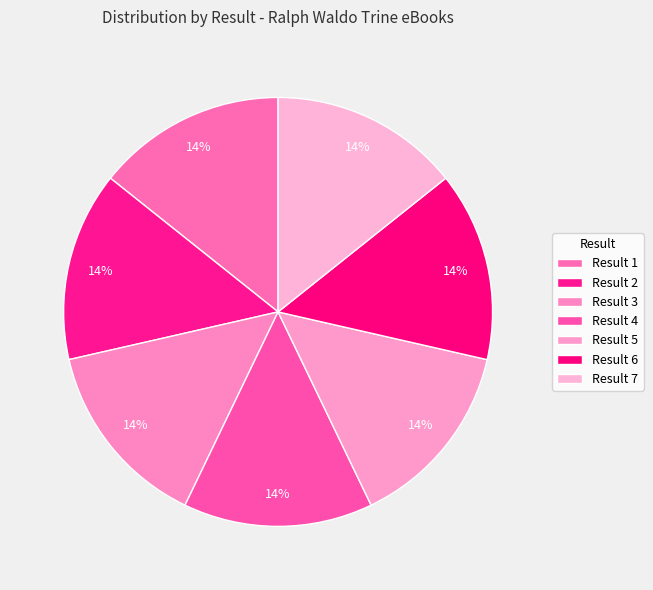

How many segments does this pie chart have?

7